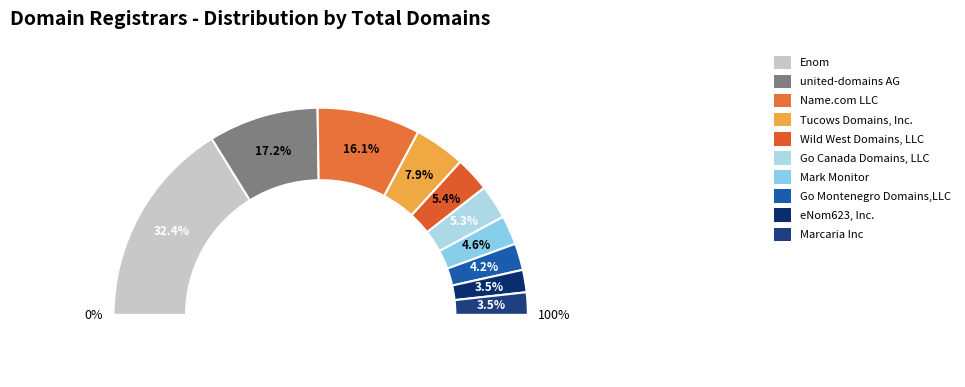

To the nearest percent, what is the difference between the Wild West Domains, LLC and Name.com LLC slice percentages?

11%